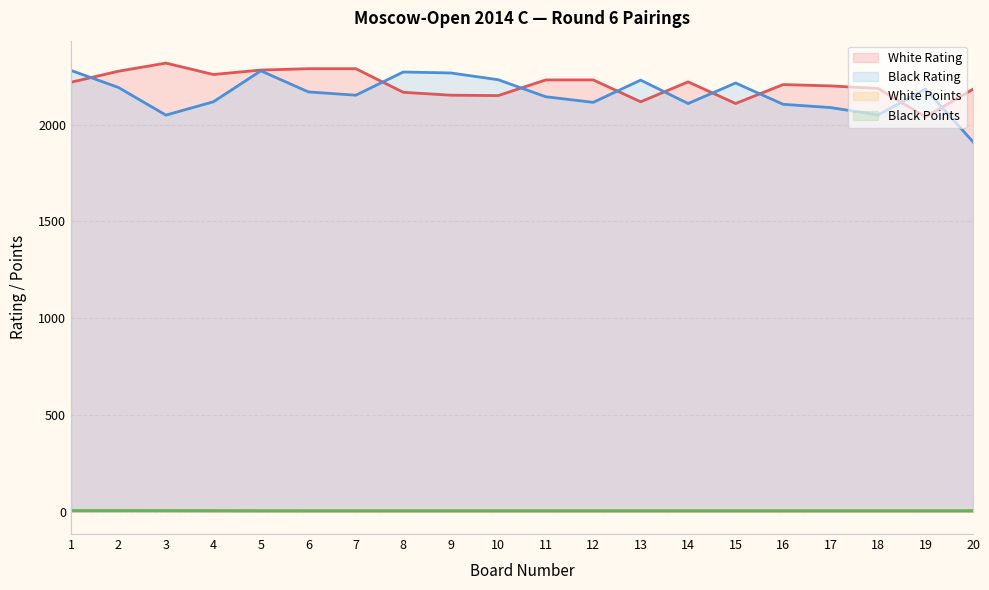

Where is White Rating nearest to the value 2180?

20